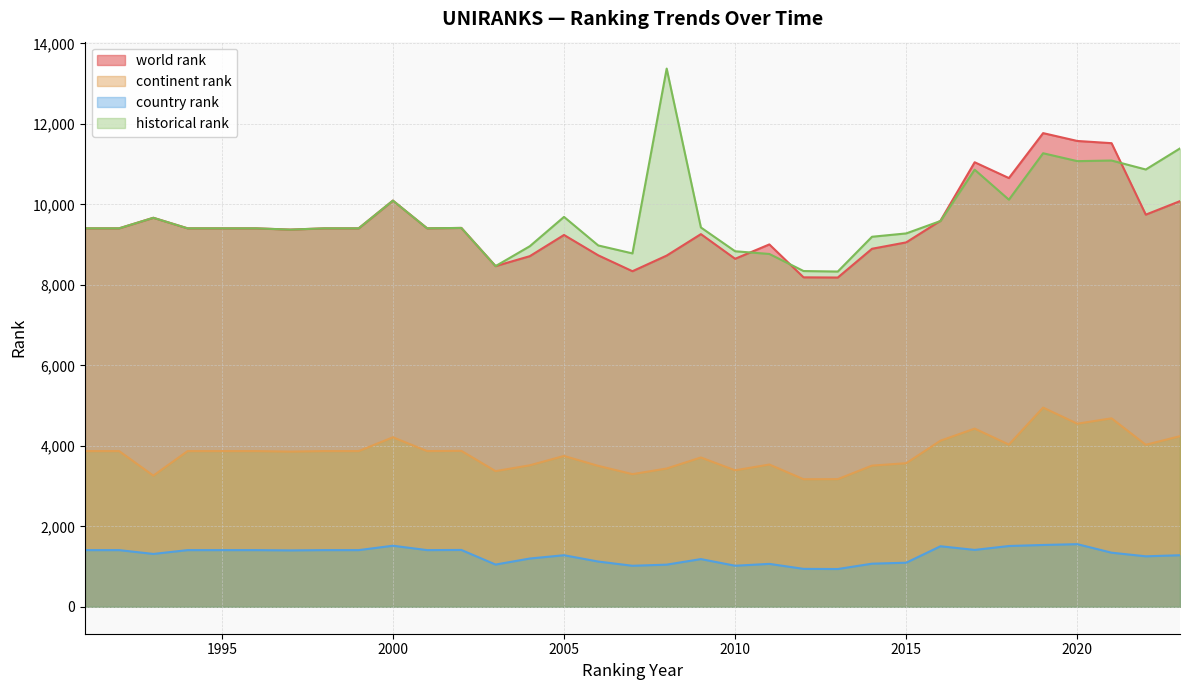

What is the value of the continent rank point at the 18th from the left?

3437.0